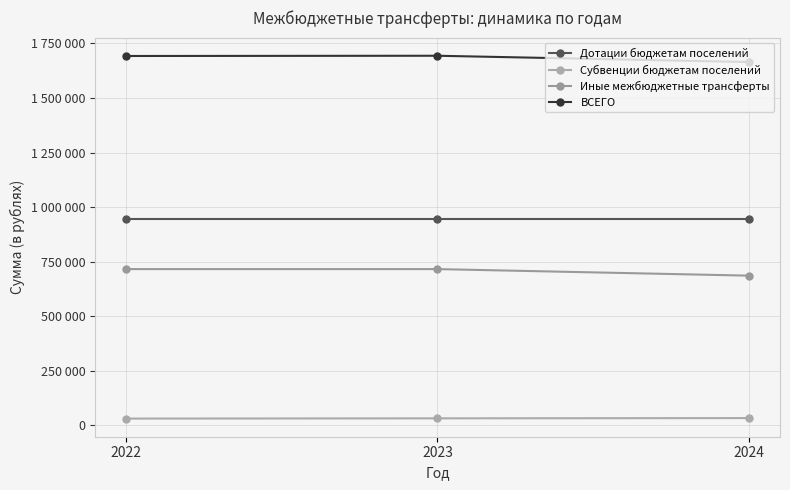

At which label does ВСЕГО first exceed 1692592?

2023